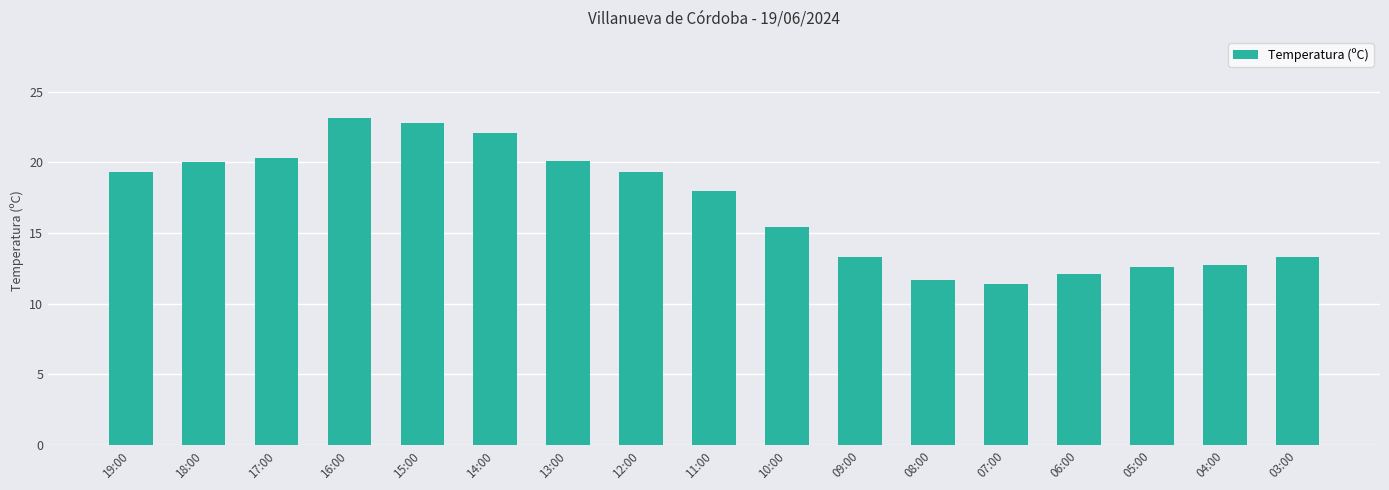

At which label is the value closest to 17?

11:00